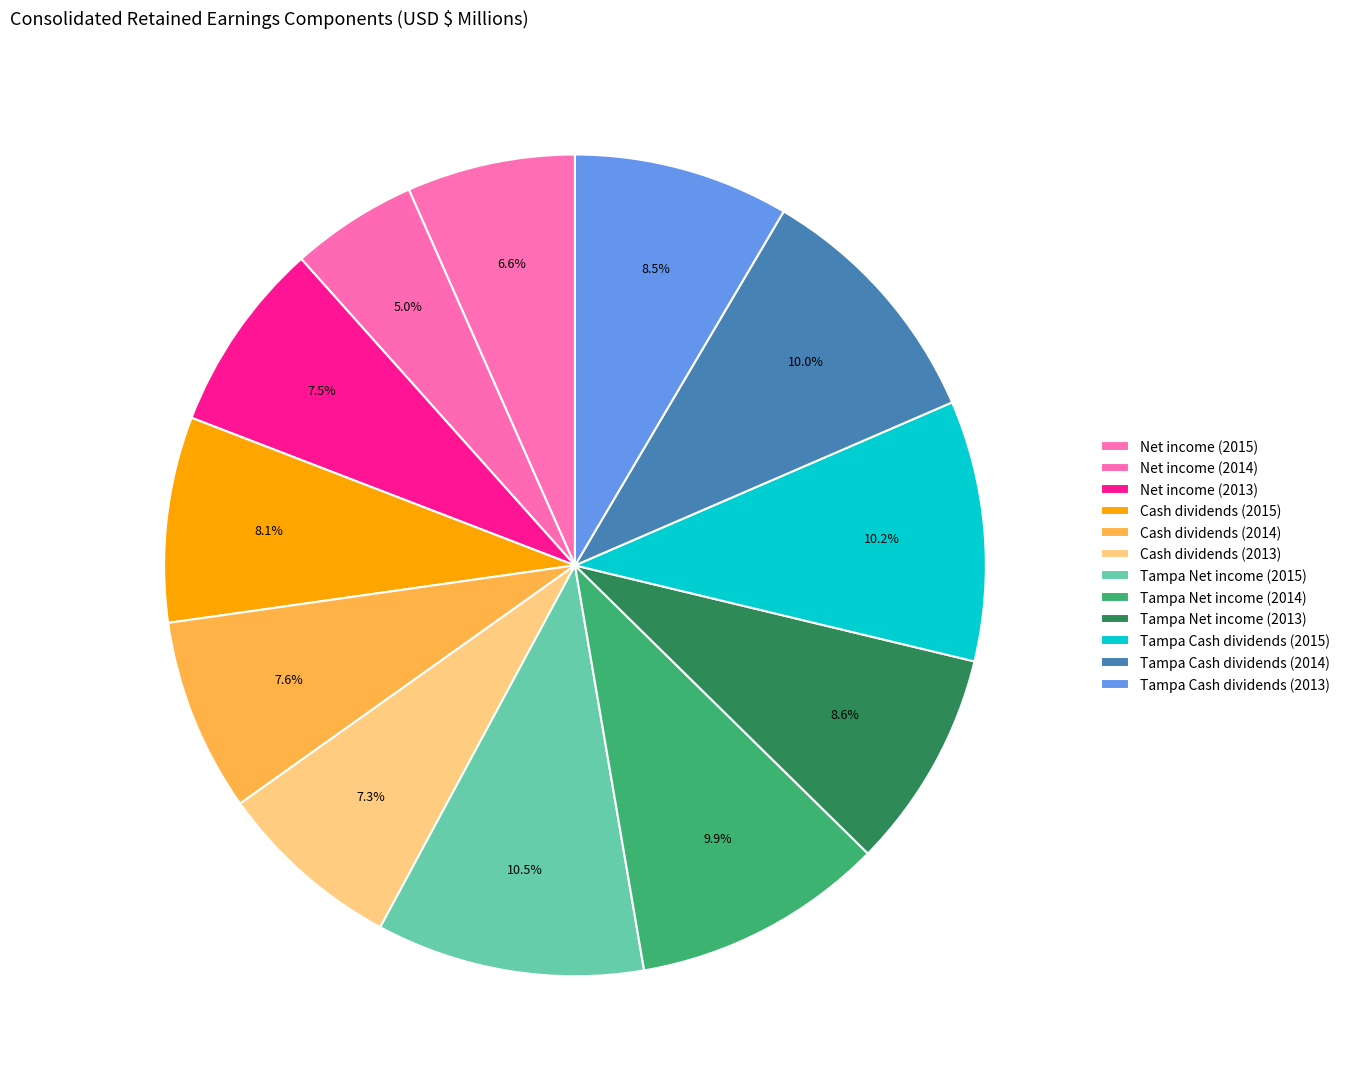

How many segments does this pie chart have?

12